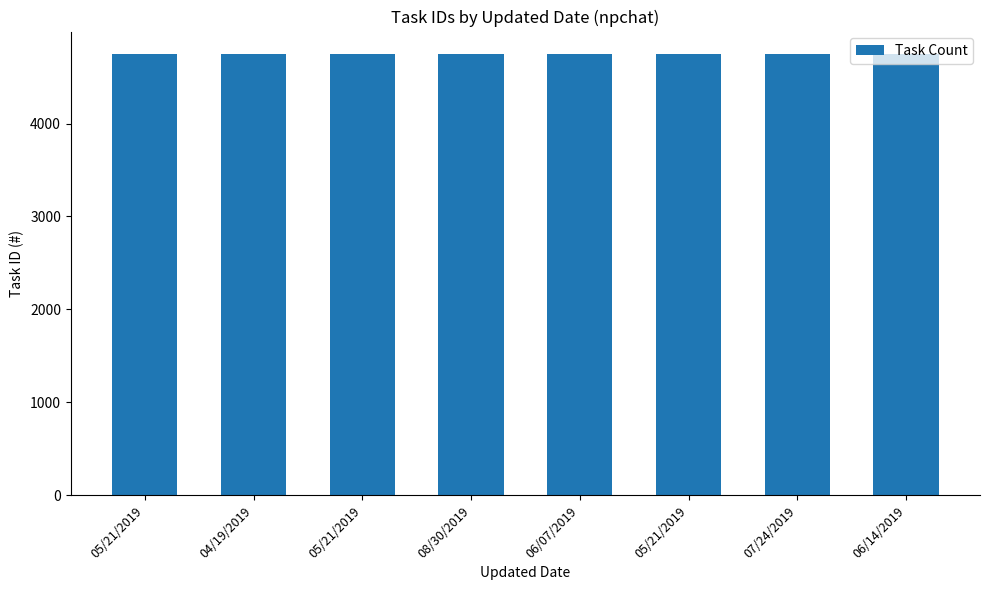

What is the minimum value shown in the chart?

4746